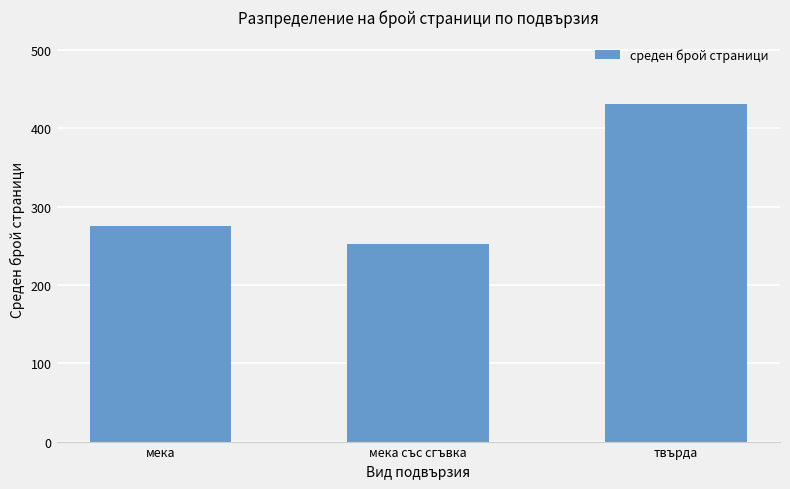

Which label corresponds to the smallest value in the chart?

мека със сгъвка